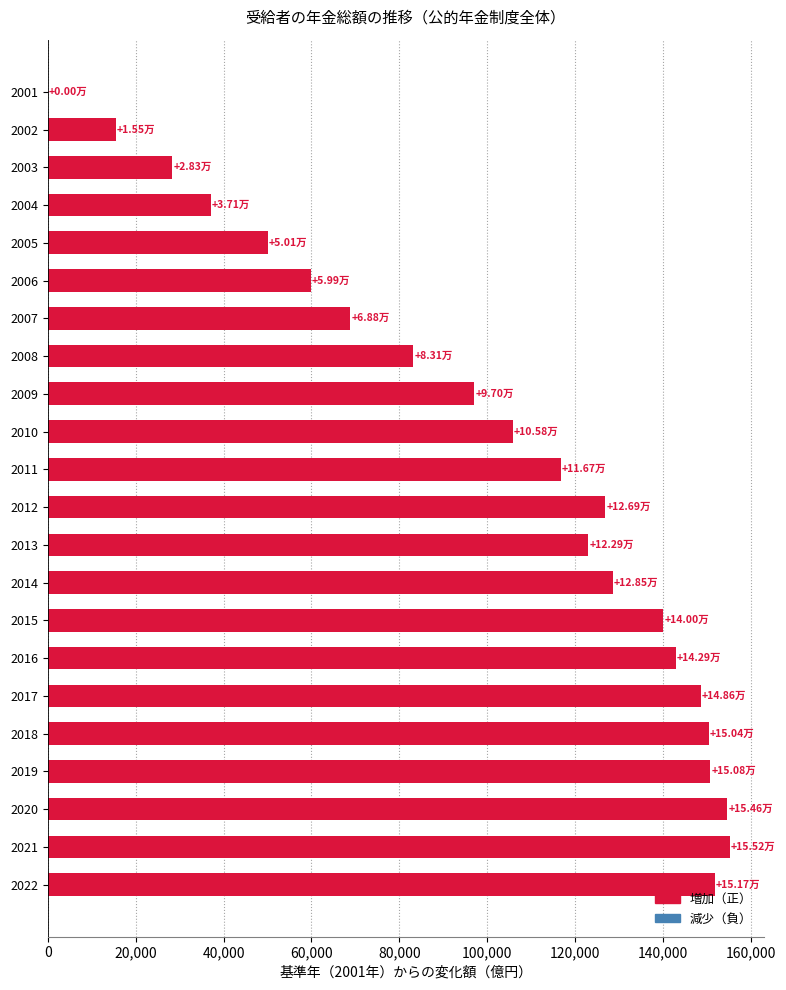

What is the sum of all values?

2234840